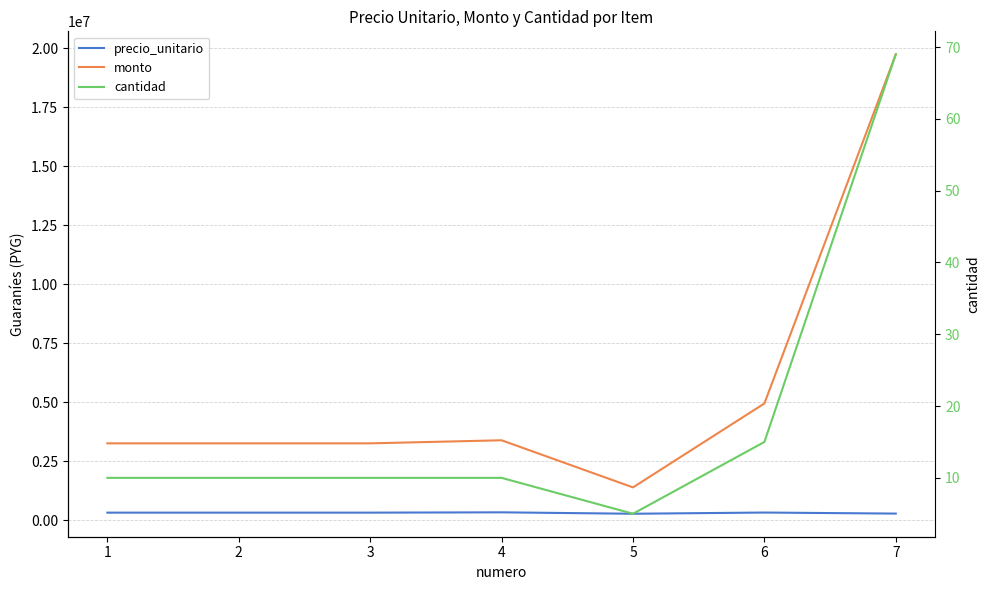

How many lines are shown in the chart?

3